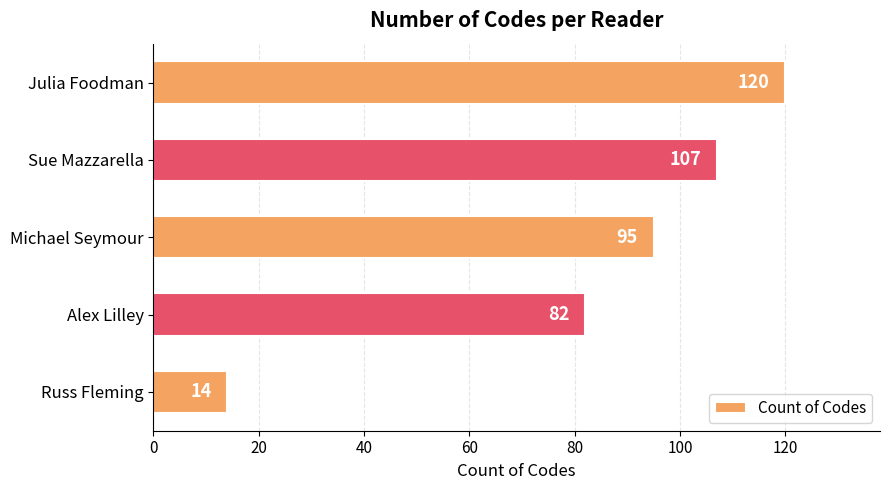

True or false: the data shows 69 at Julia Foodman.

False